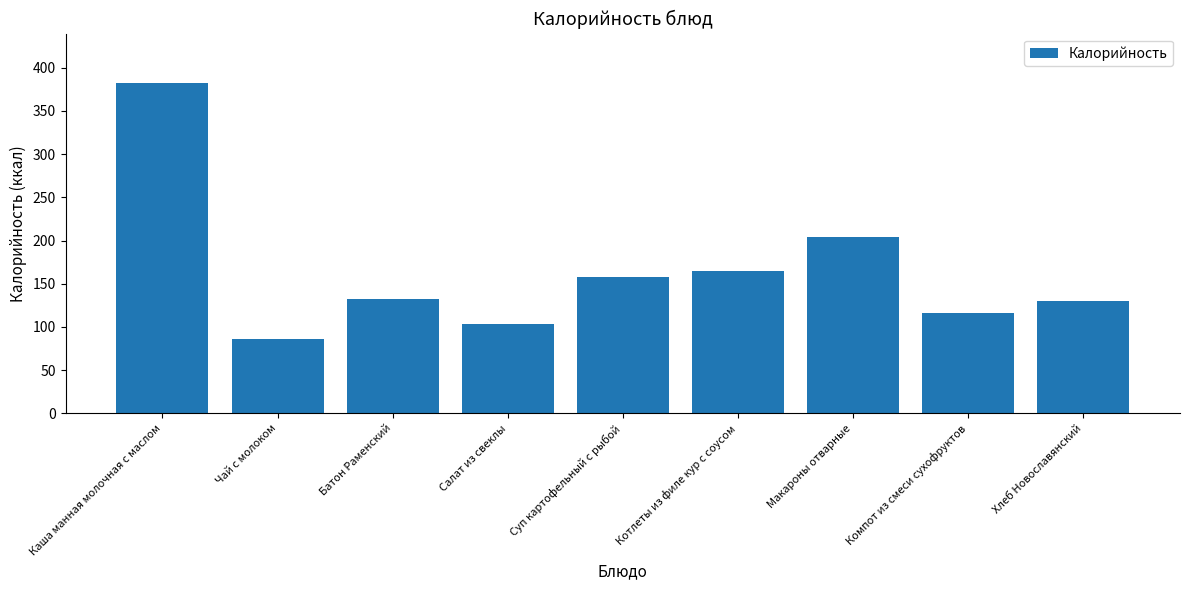

Reading left to right, extract all data points from this chart.

382.0	86.0	132.5	103.0	158.0	165.0	204.0	116.0	130.0